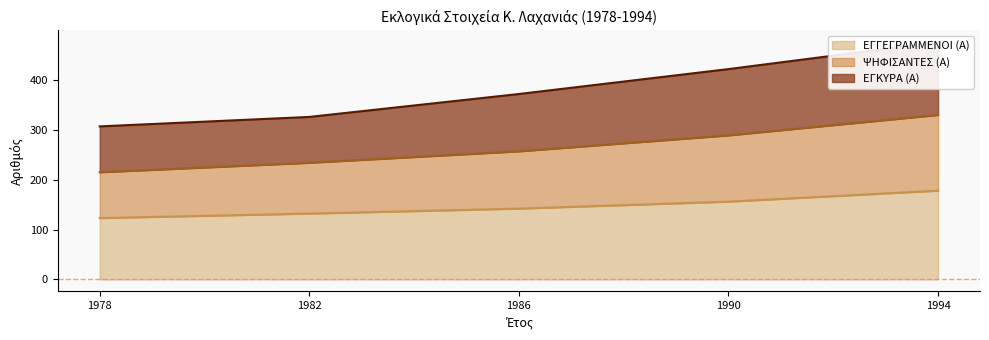

List the series in order of their peak value, highest first.

ΕΓΚΥΡΑ (Α), ΨΗΦΙΣΑΝΤΕΣ (Α), ΕΓΓΕΓΡΑΜΜΕΝΟΙ (Α)